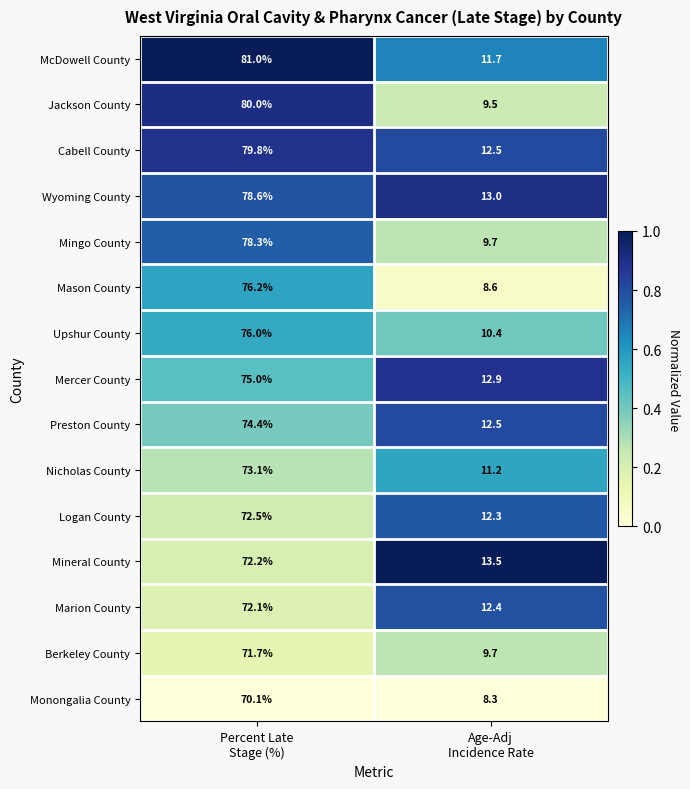

What is the sum of all Preston County values?

86.9